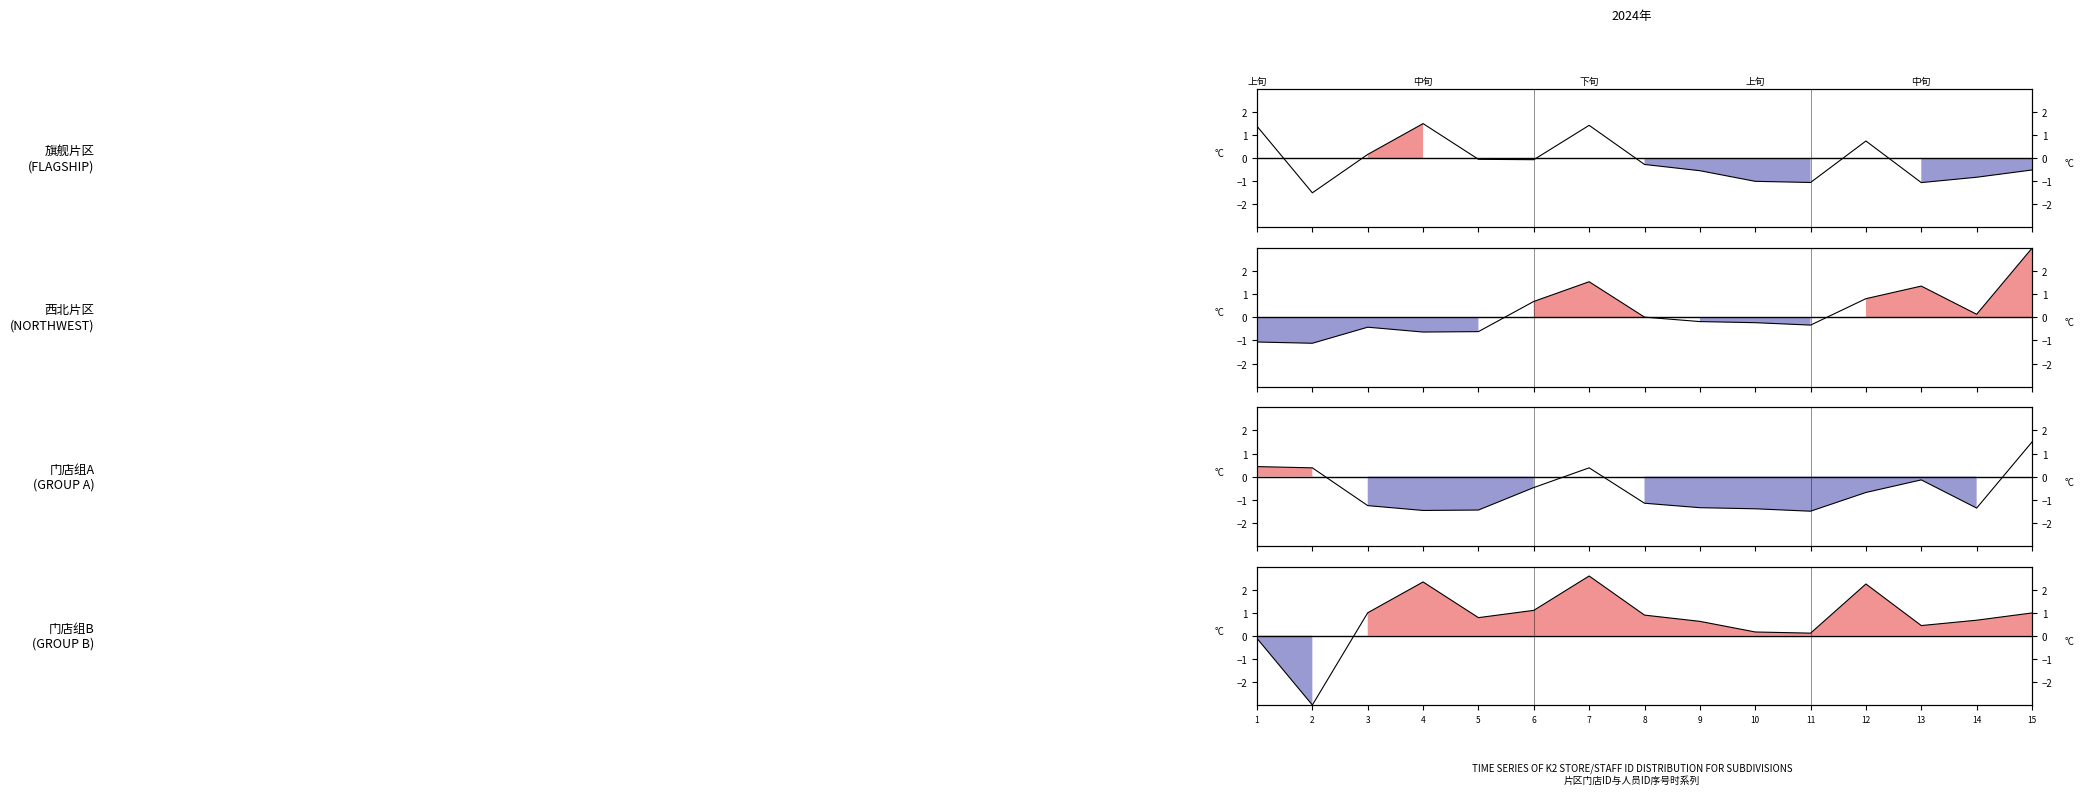

What is the difference between the values at 2 and 14?

3.7